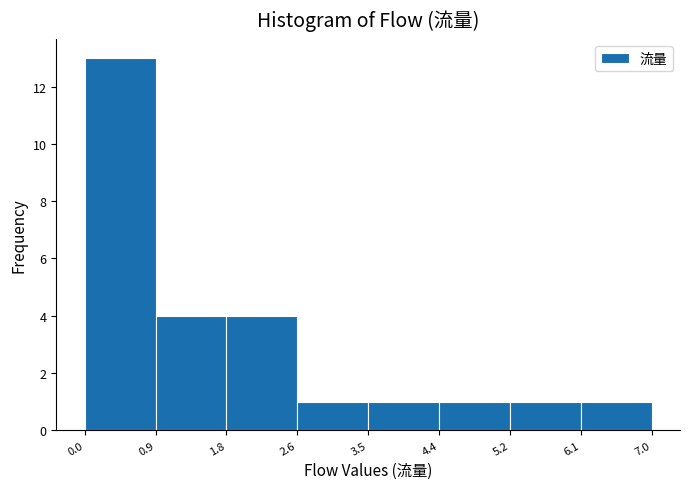

How tall is the bar that spans 0.9 to 1.8 on the x-axis? The values are not printed on the chart, so give them approximately, as read against the axis.

4